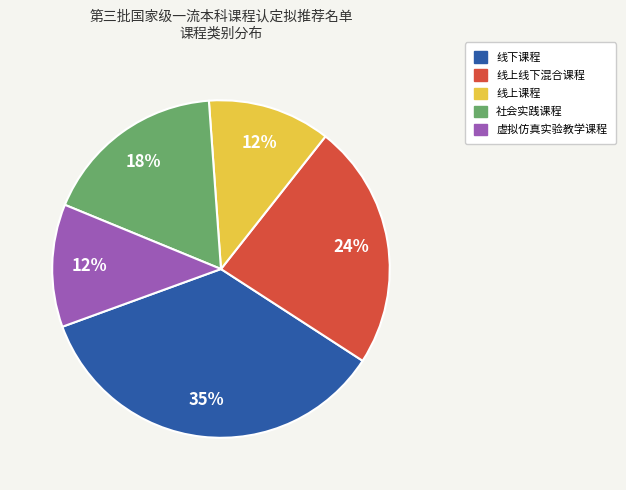

Is there any slice that represents more than half of the pie?

No